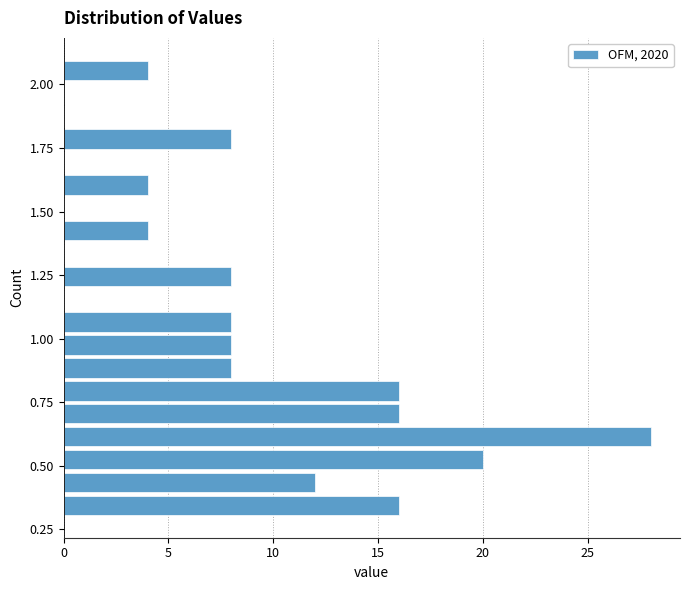

Read against the y-axis, roughly where is the centre of the longest bar?

0.60